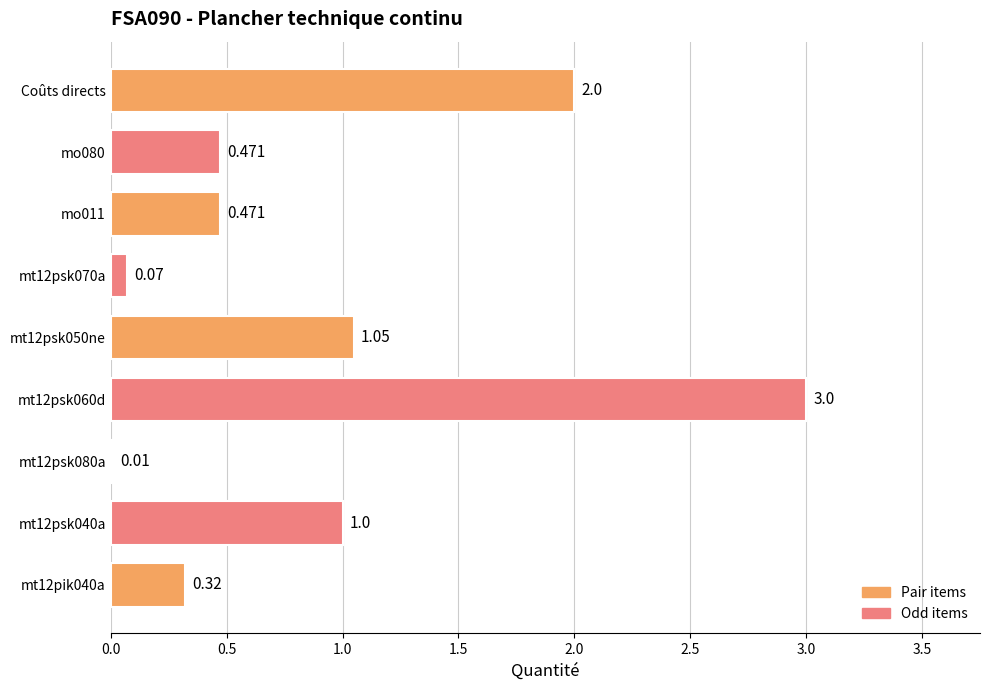

Between mt12psk080a and Coûts directs, which is larger?

Coûts directs